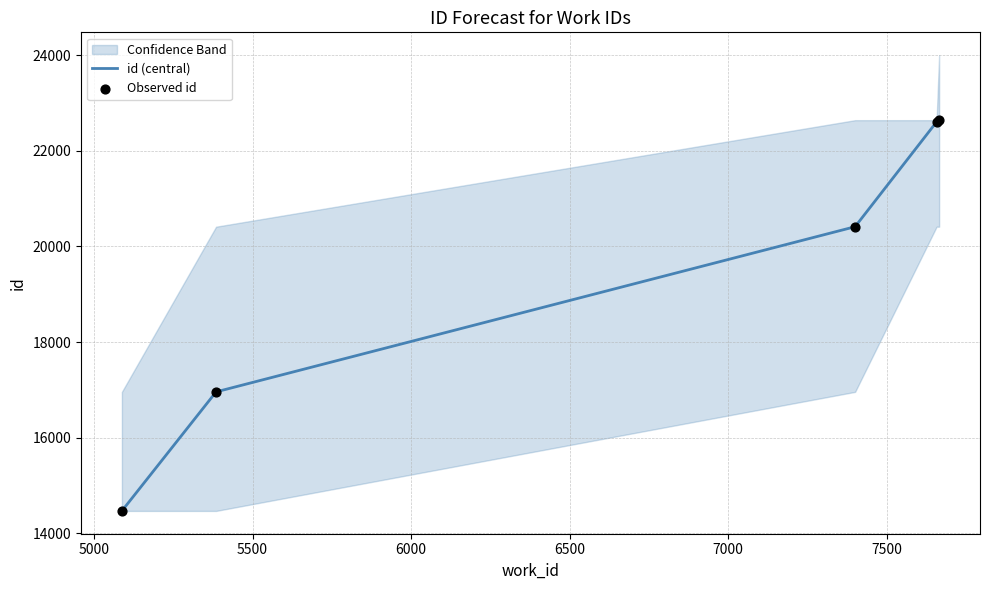

Which series reaches the minimum Y coordinate?

id (central)